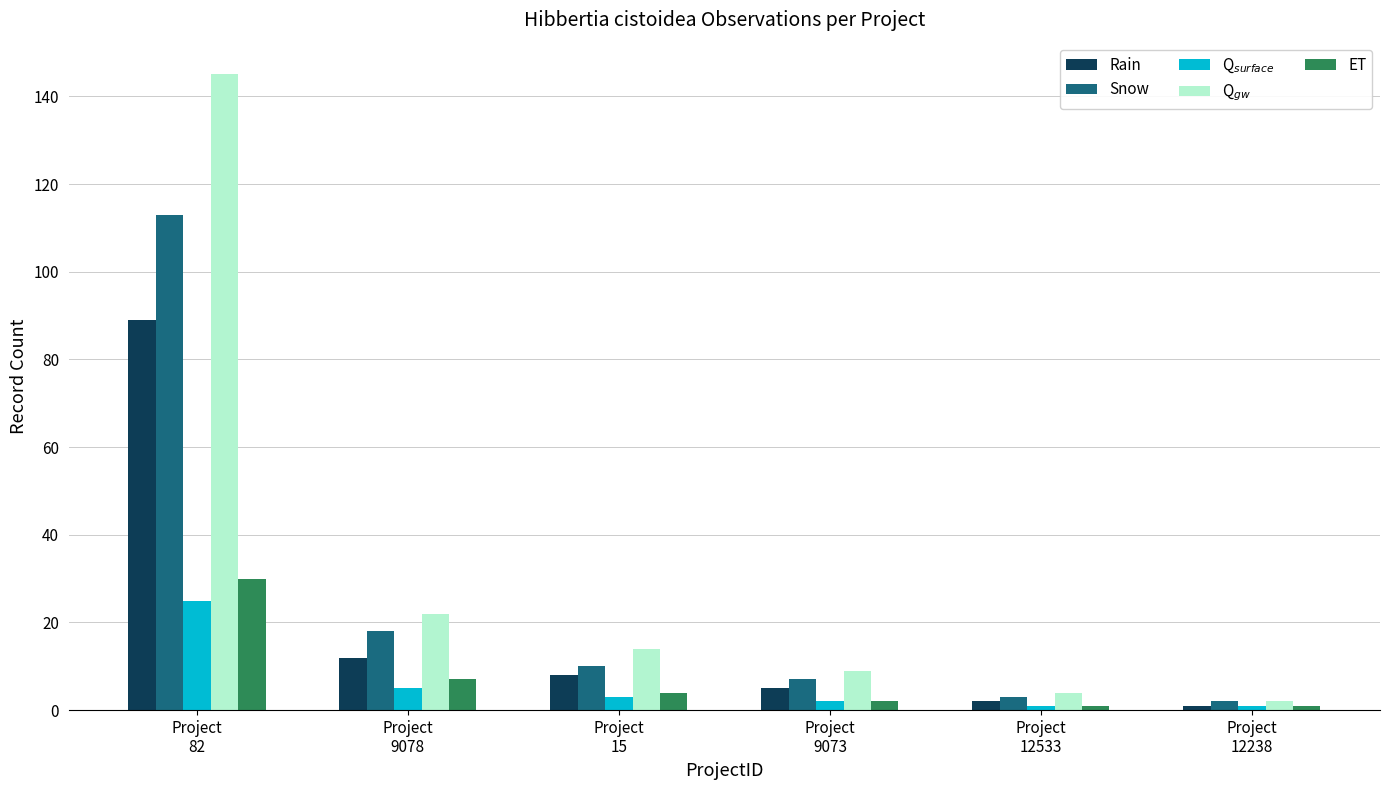

What is the difference between the second highest and minimum values in the Snow series?

16